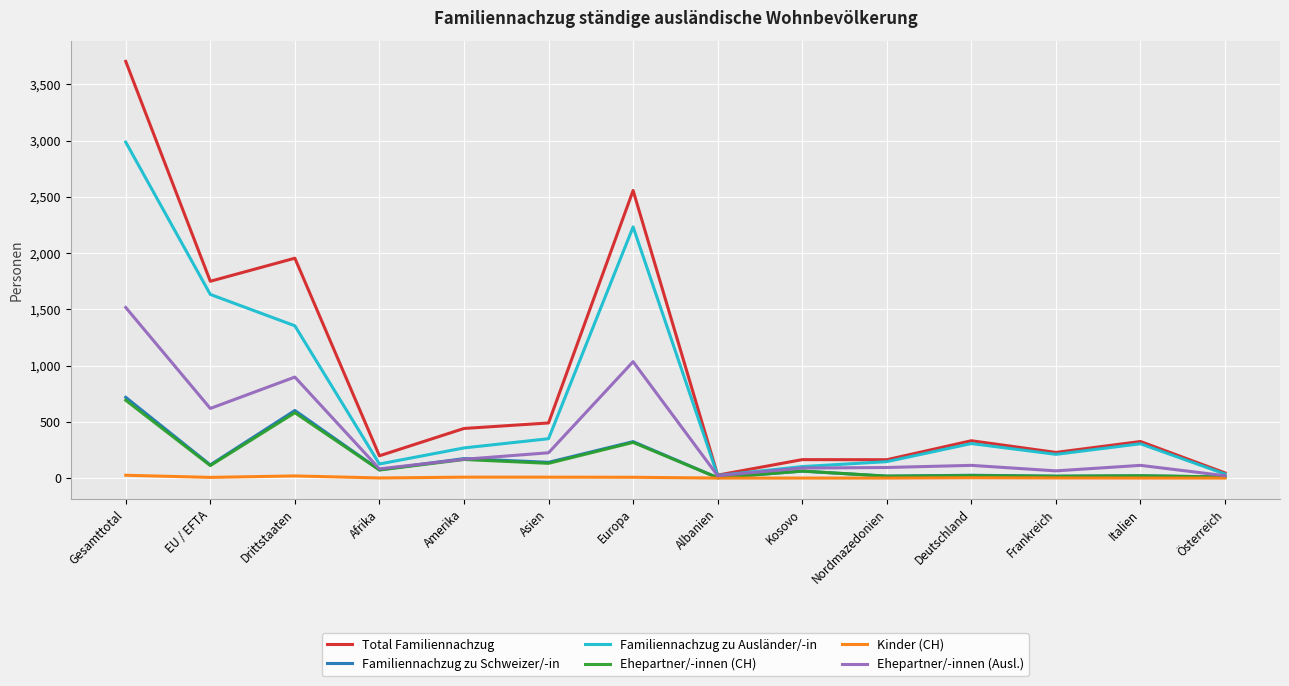

The Familiennachzug zu Ausländer/-in series shows 211 at Frankreich. True or false?

True